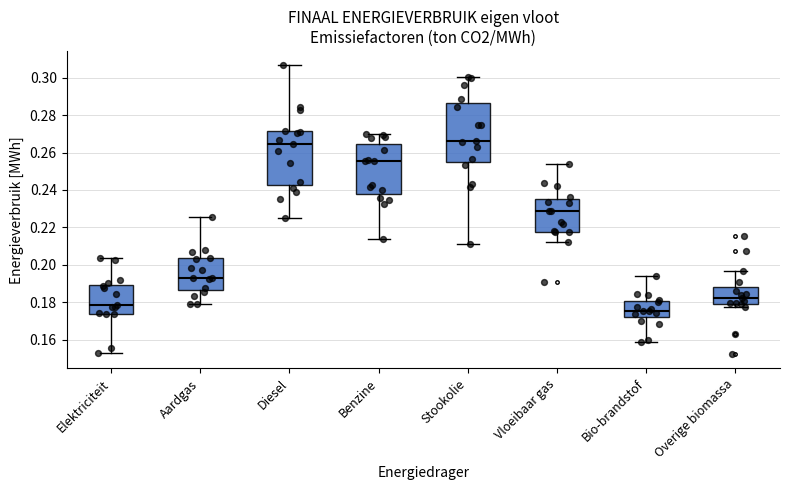

Where is the lower edge of the box for Overige biomassa on the y-axis? The values are not printed on the chart, so give them approximately, as read against the axis.

0.180